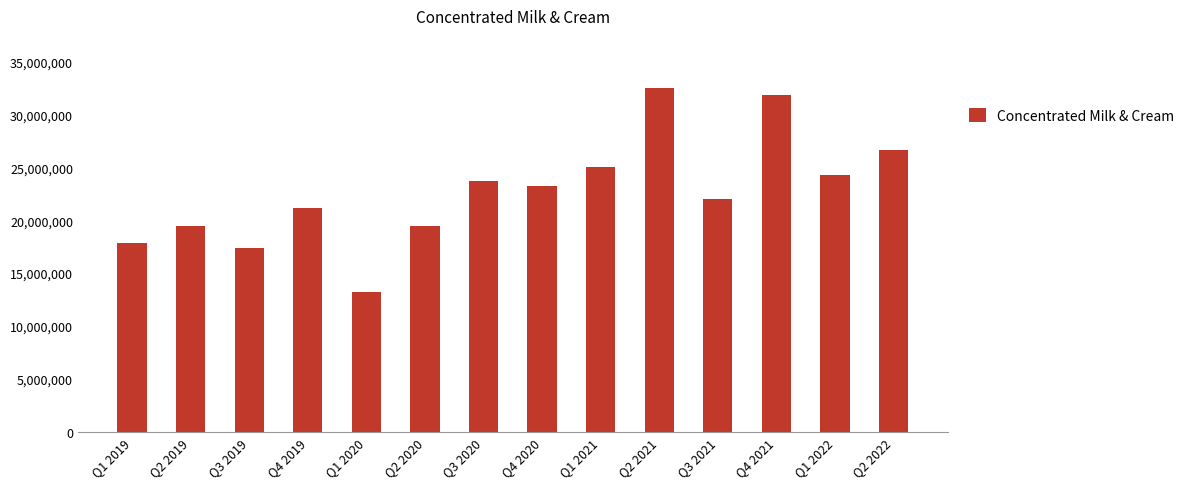

What is the greatest value displayed?

32549262